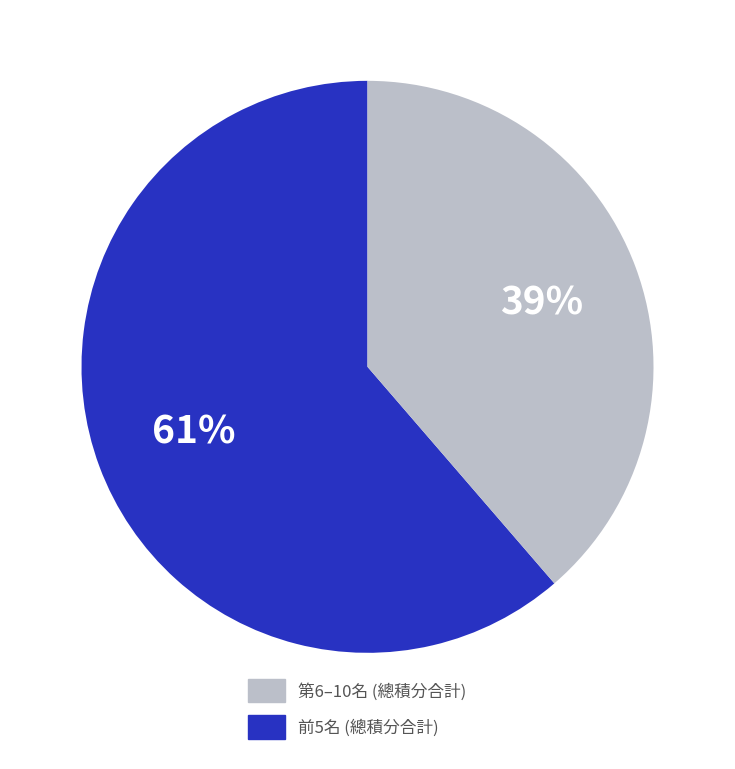

Do 第6–10名 (總積分合計) and 前5名 (總積分合計) together represent more than half of the pie?

Yes